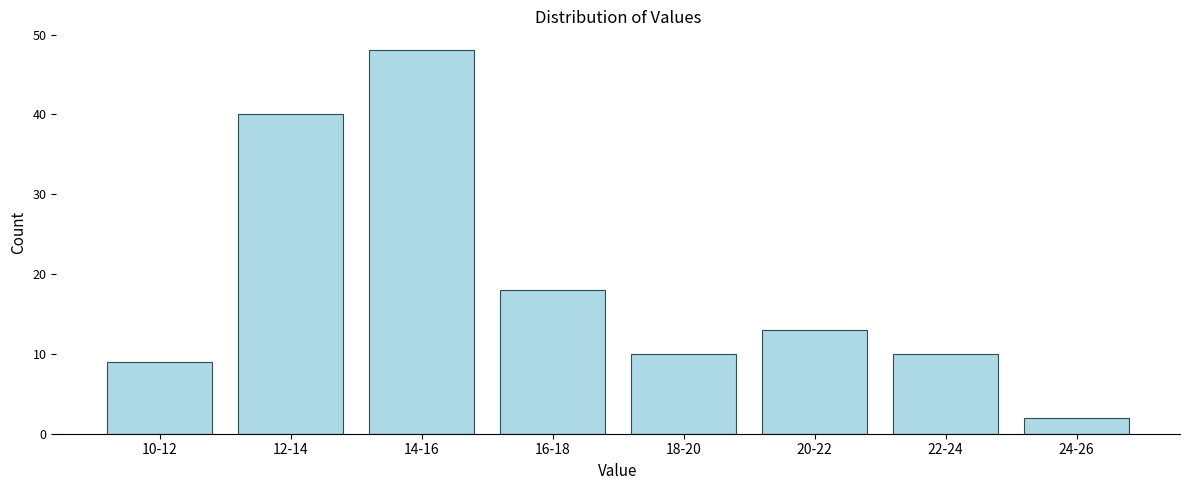

Reading left to right, extract all data points from this chart.

9	40	48	18	10	13	10	2